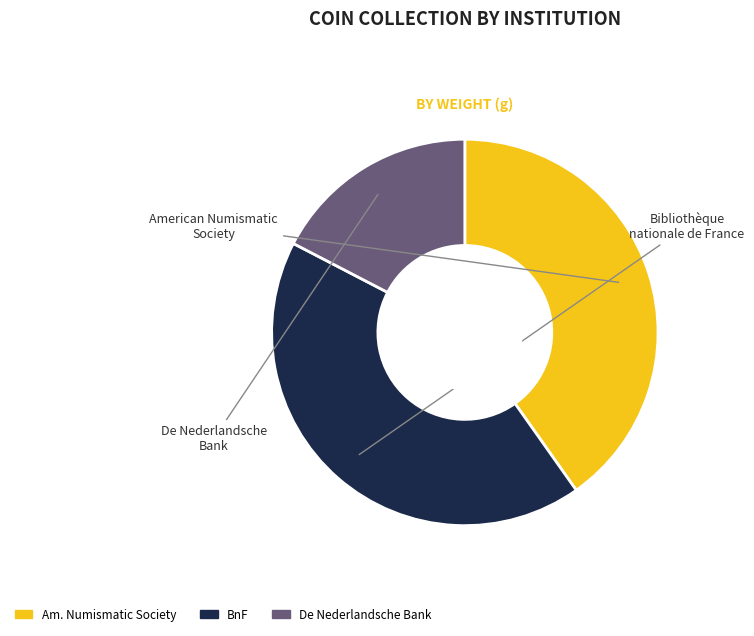

Is there any slice that represents more than half of the pie?

No